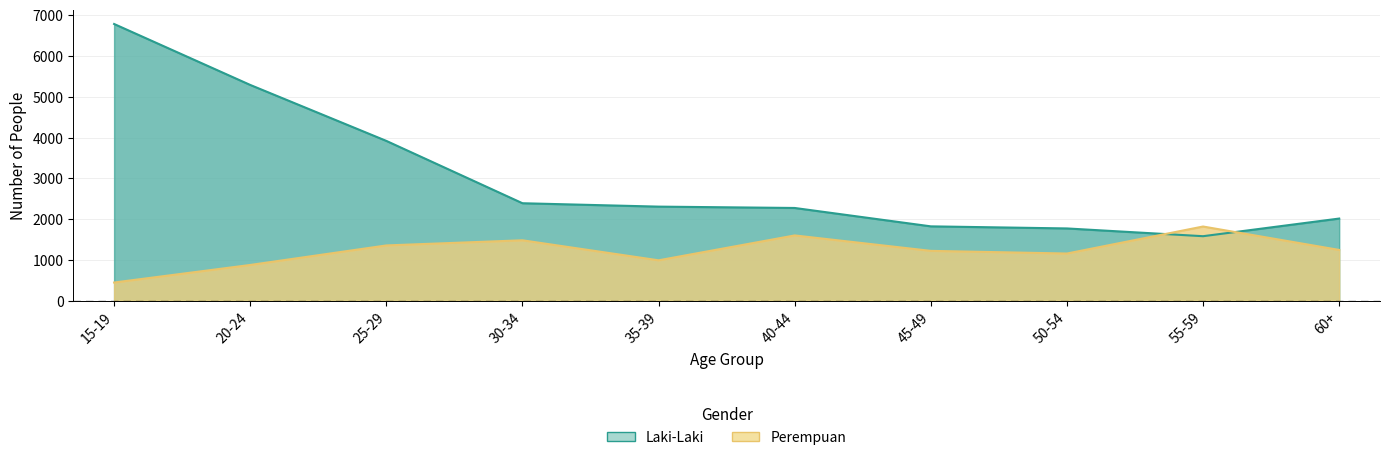

What is the difference between the highest and lowest values at 40-44?

672